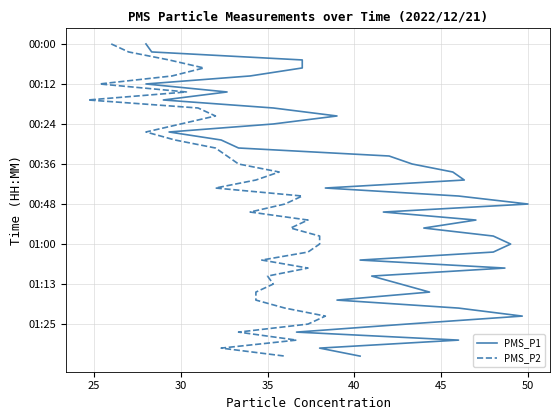

What are all the series names shown in the legend?

PMS_P1, PMS_P2